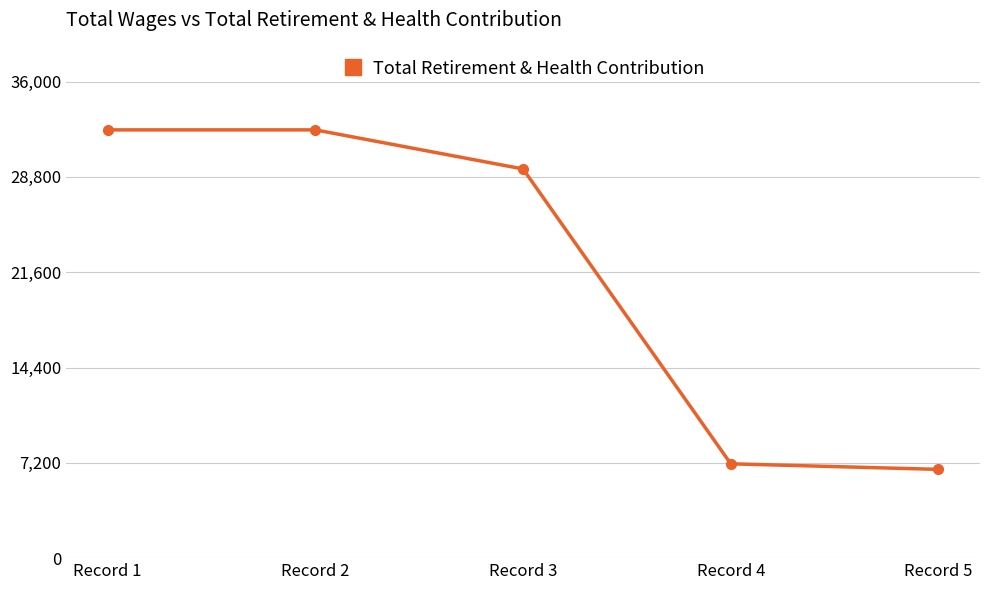

The value at Record 3 is 40515. True or false?

False